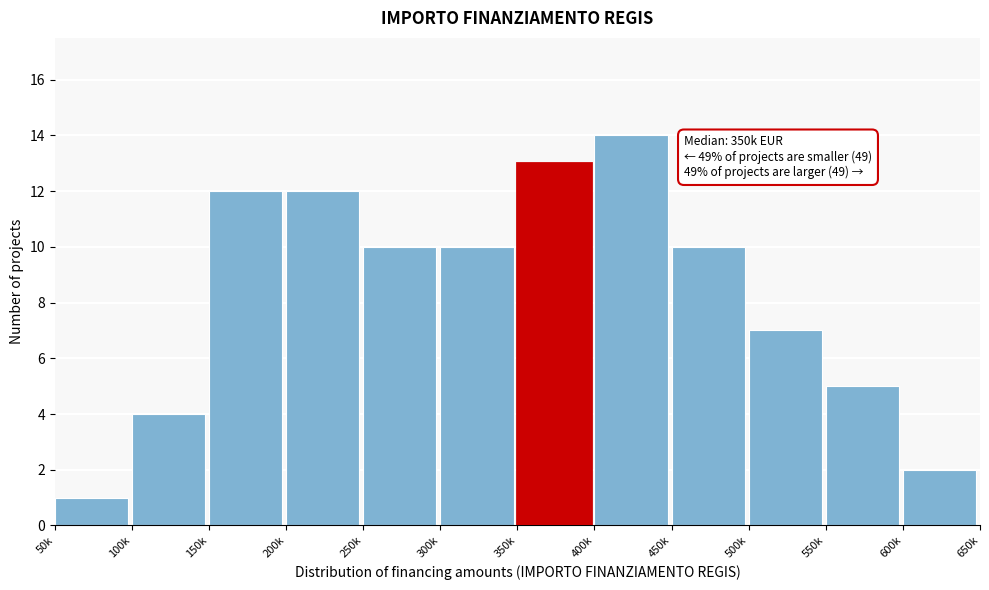

Reading right to left, extract all data points from this chart.

600k=2	550k=5	500k=7	450k=10	400k=14	350k=13	300k=10	250k=10	200k=12	150k=12	100k=4	50k=1